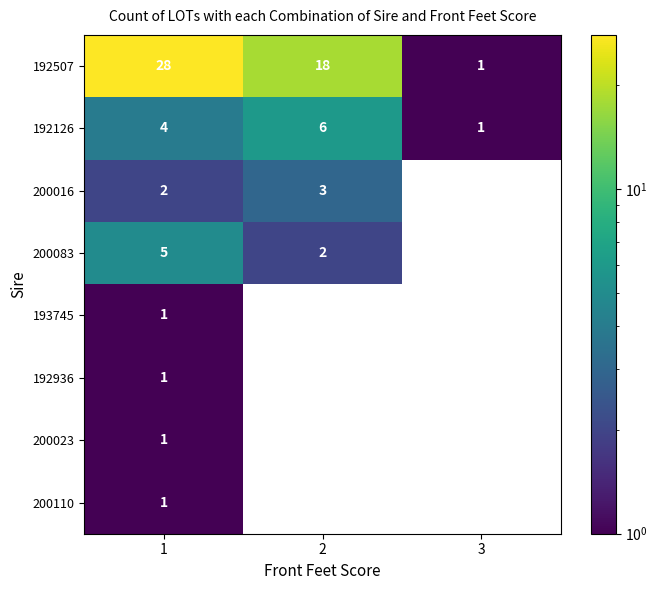

Is it true that 192126 equals 10 at 2?

False